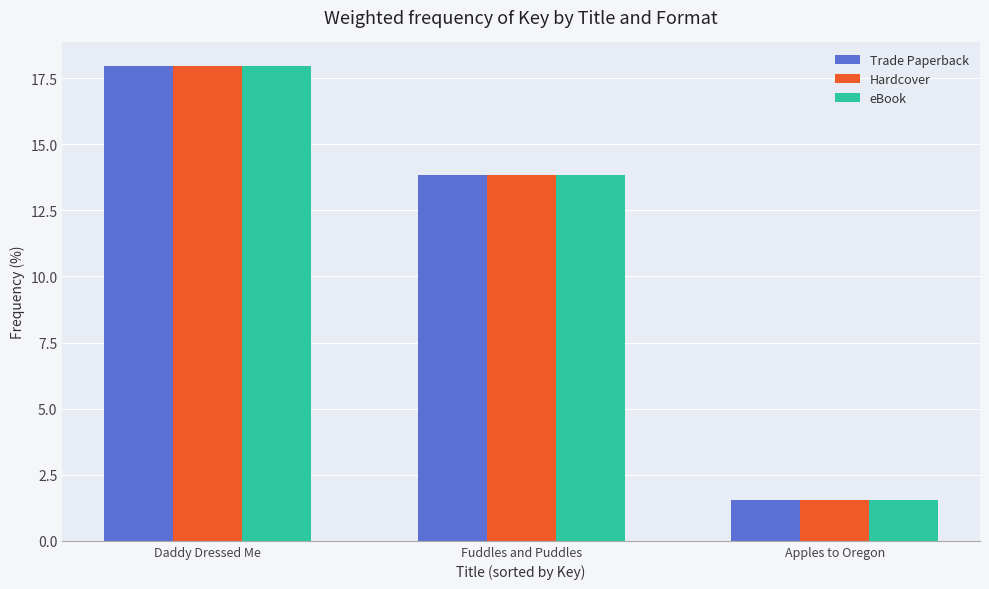

What position from the left is Daddy Dressed Me?

1